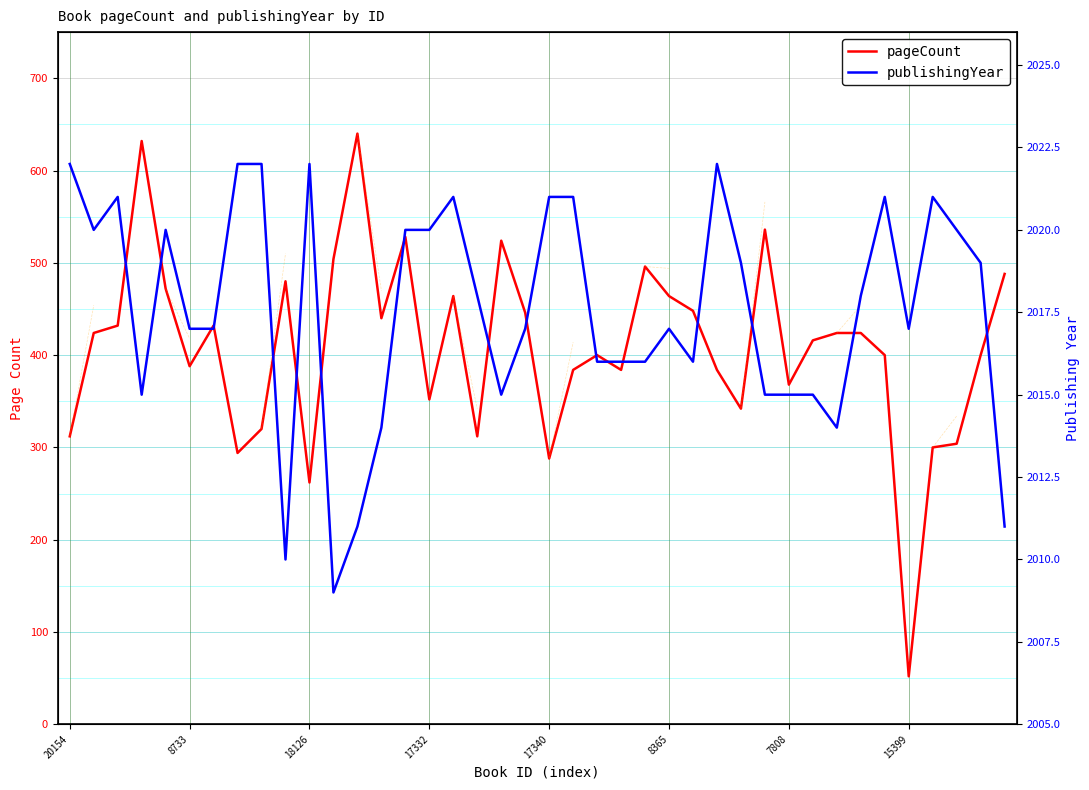

Rank the series by their average value, from lowest to highest.

pageCount, publishingYear